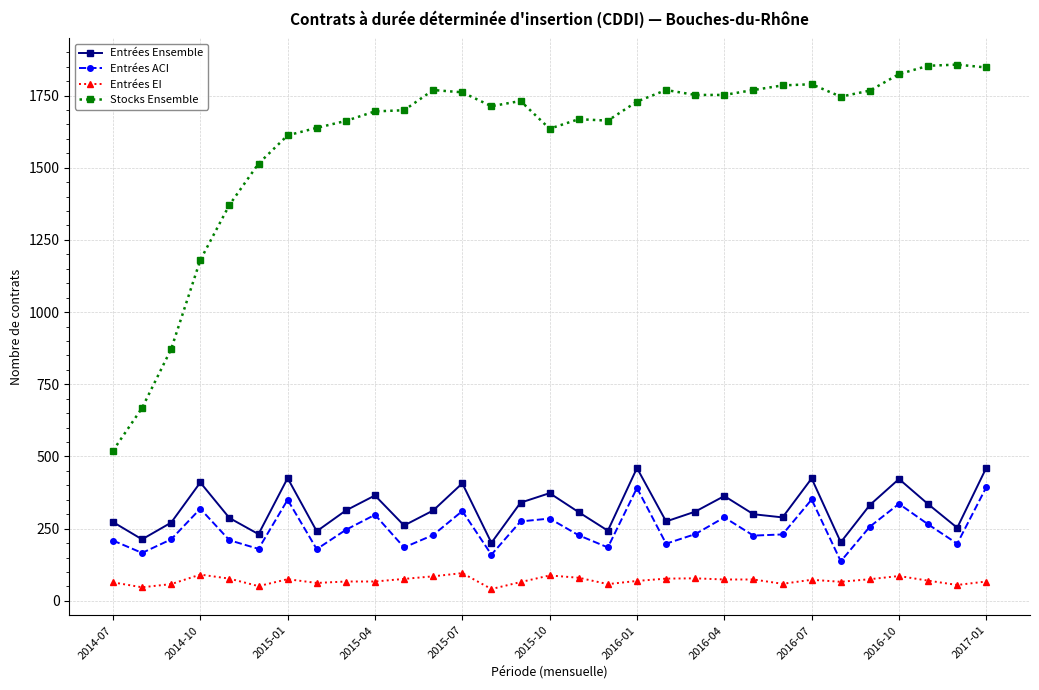

What is the value of the Entrées ACI point at the 31st from the left?

394